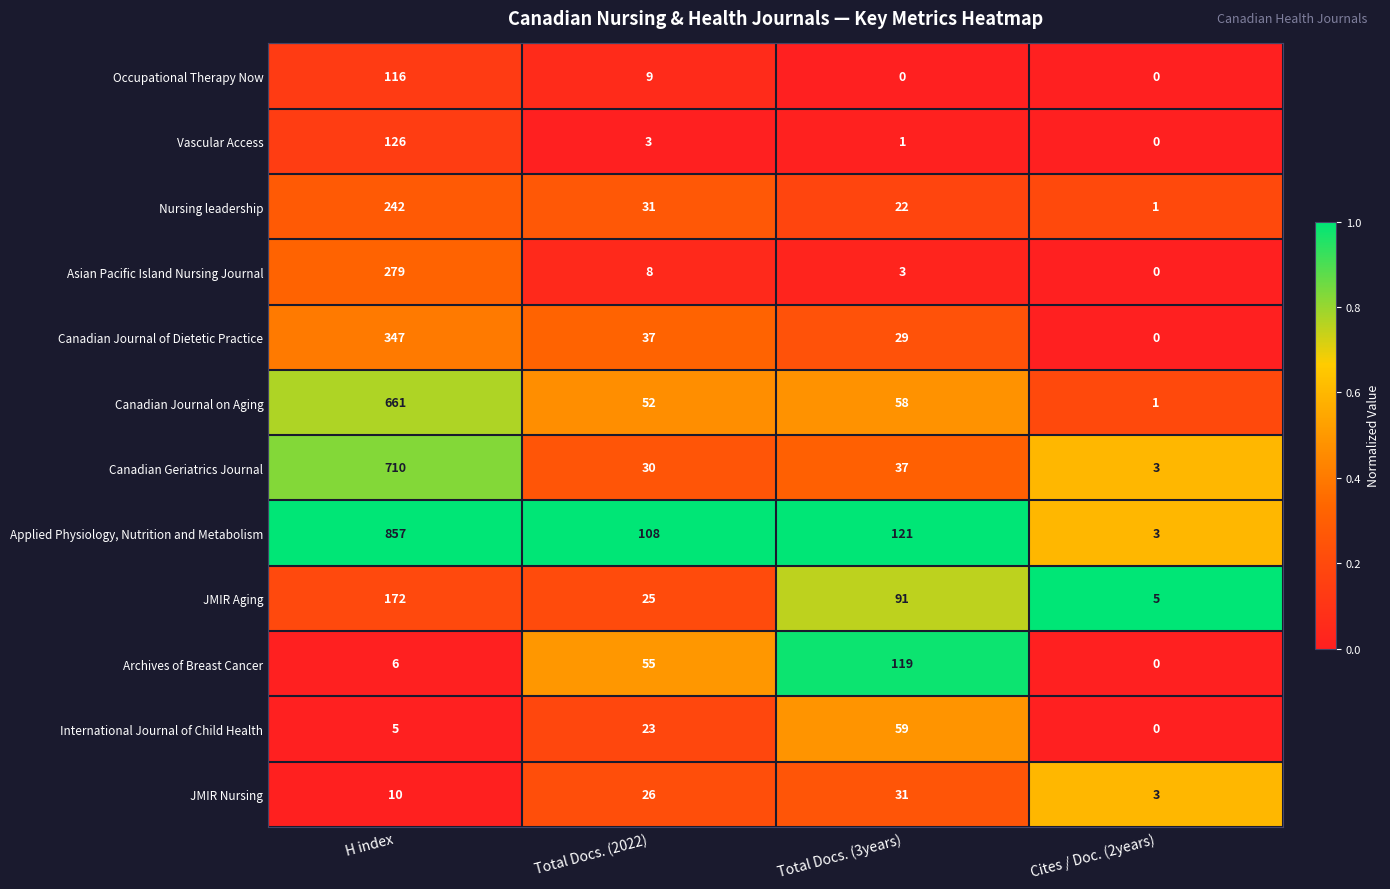

What is the highest value of the Canadian Journal on Aging series?

661